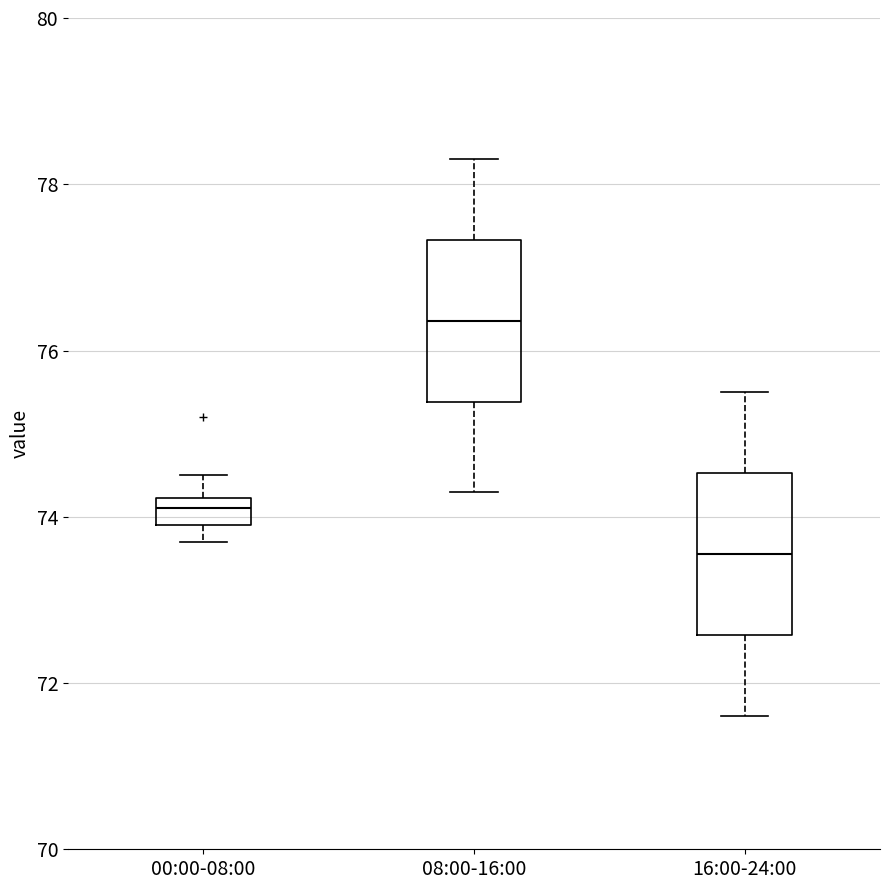

Reading left to right, read every box against the y-axis: the position of its median line, the range the box covers, and the ends of its whiskers. The values are not printed on the chart, so give them approximately, as read against the axis.

00:00-08:00: median 74.2 (inside the box), box 74.0 to 74.2, whiskers 73.8 to 74.6
08:00-16:00: median 76.4, box 75.4 to 77.4, whiskers 74.4 to 78.4
16:00-24:00: median 73.6, box 72.6 to 74.6, whiskers 71.6 to 75.6